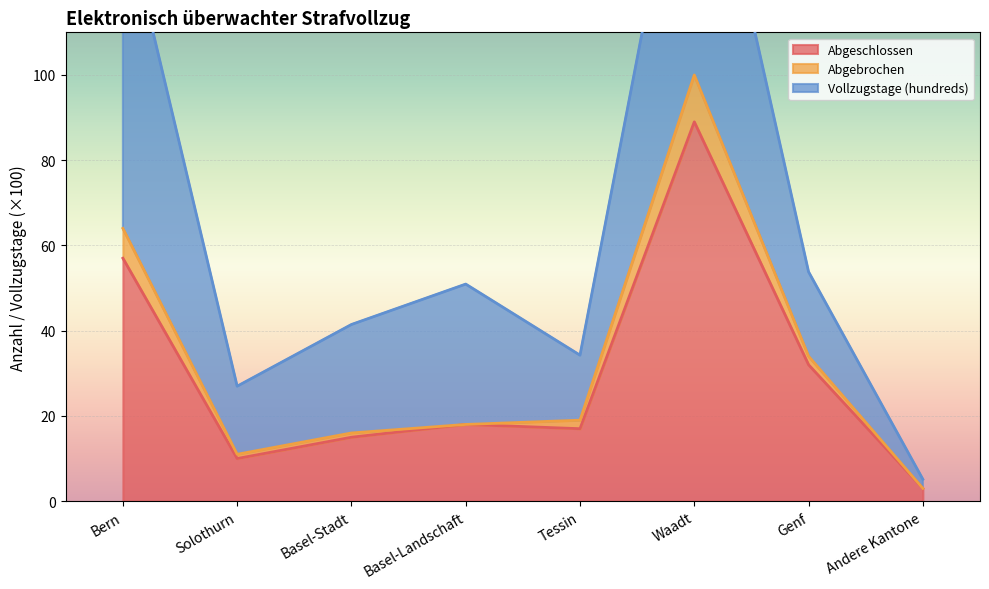

The value of Abgebrochen at Basel-Landschaft is 27. True or false?

False